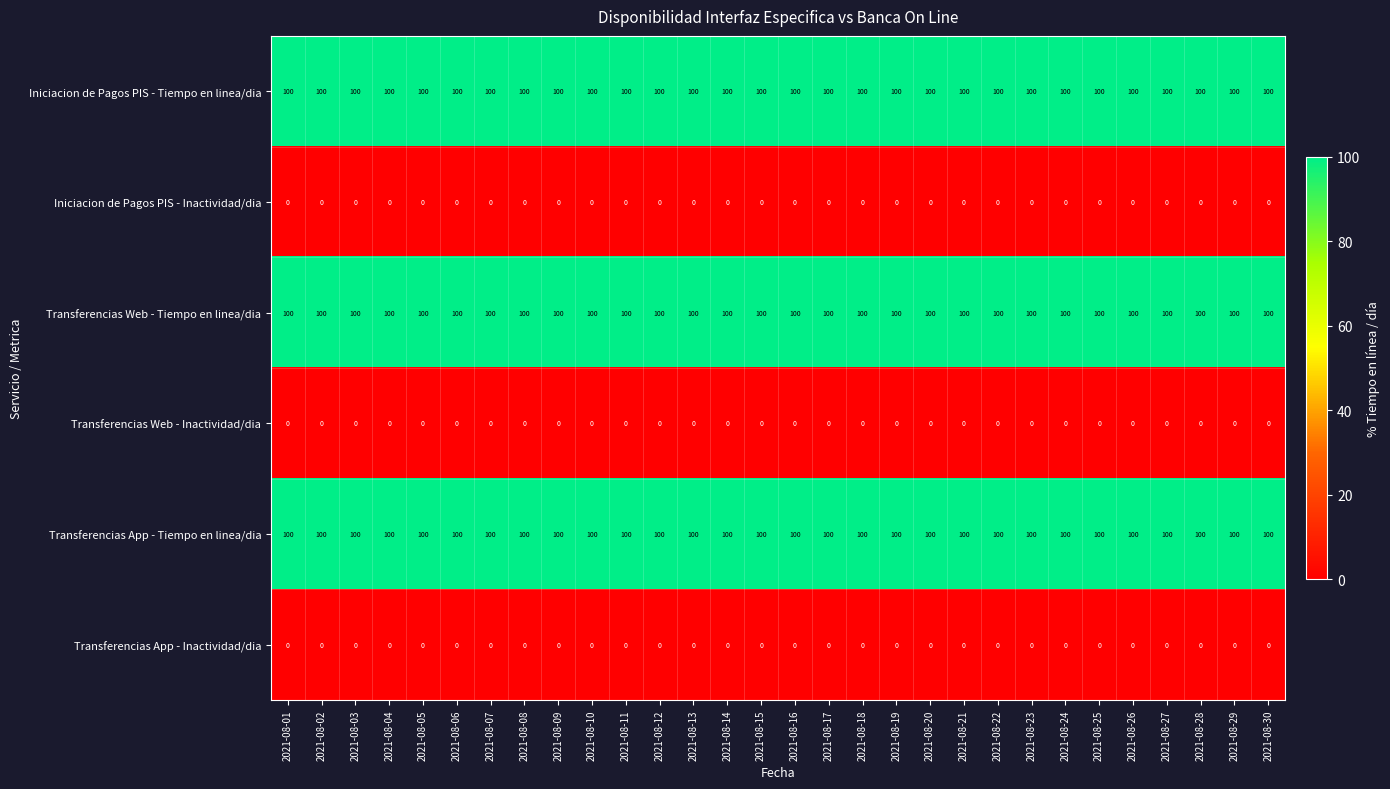

What is the spread (max minus min) of values at 2021-08-10?

100